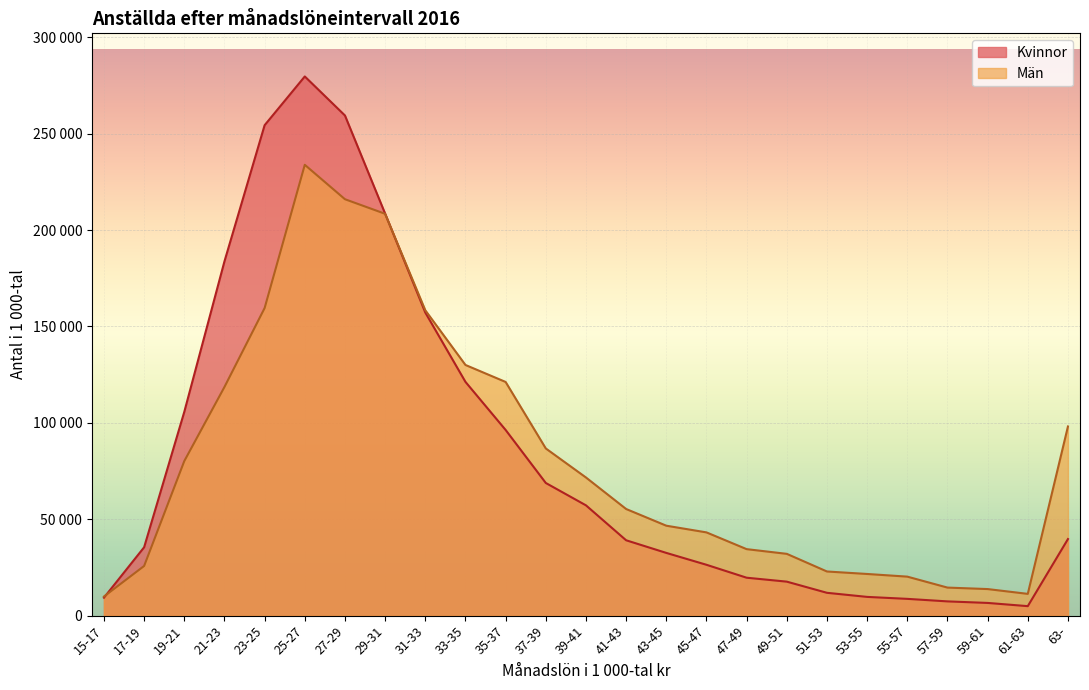

In Män, how many points are higher than both neighbors (excluding endpoints)?

1